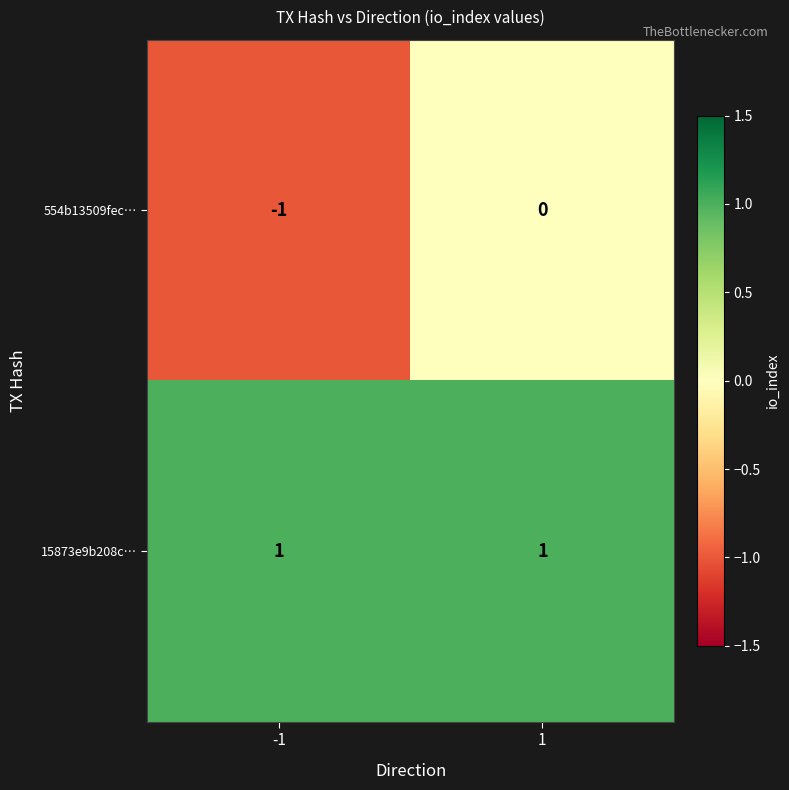

The value of 15873e9b208c… at -1 is 1. True or false?

True